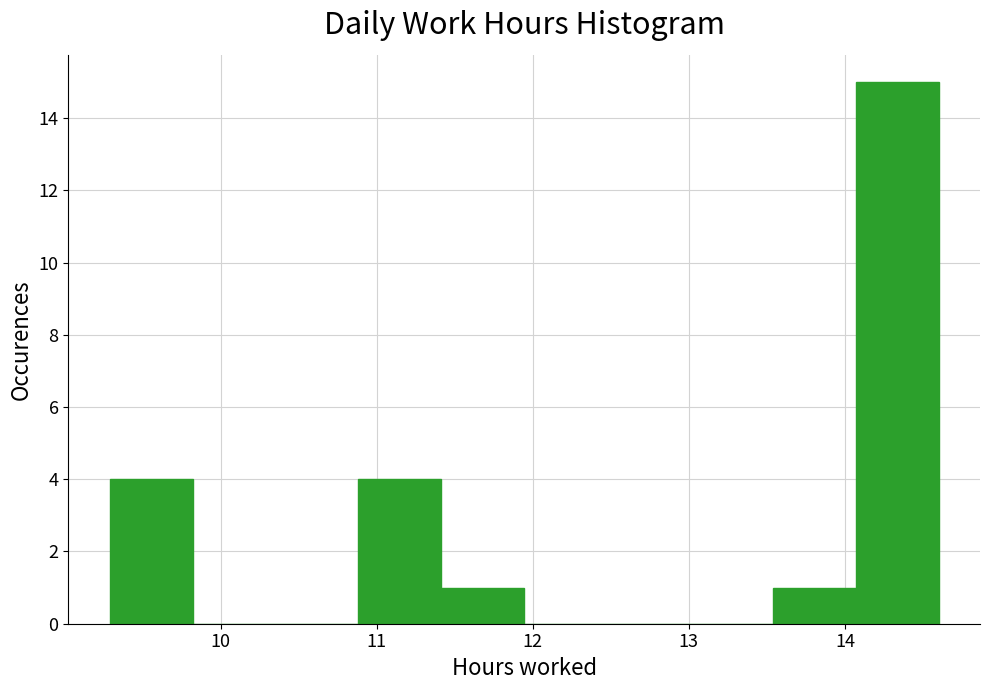

Over which range of the x-axis is the bar tallest?

14.1 to 14.6